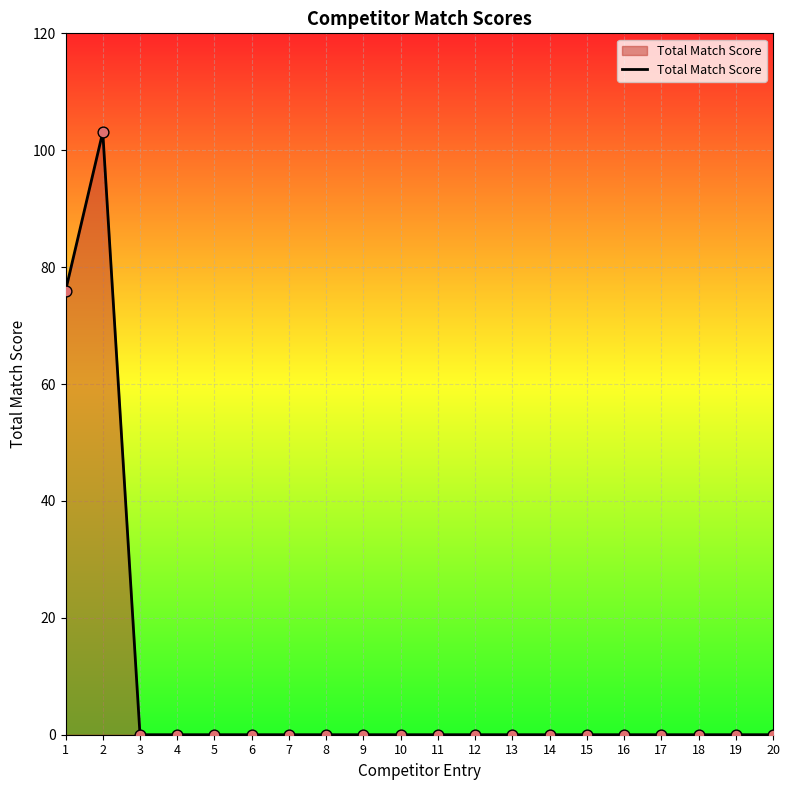

What is the maximum value shown in the chart?

103.1